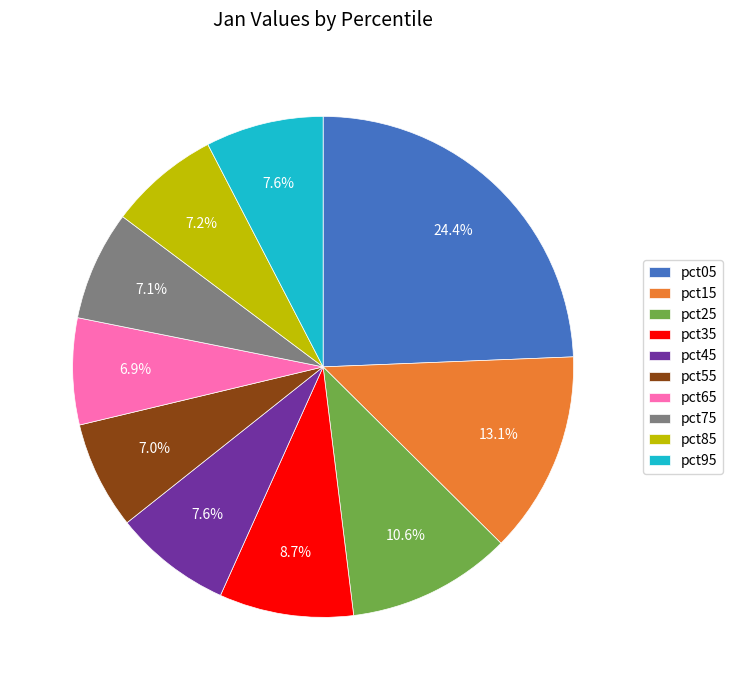

What percentage do pct45 and pct15 together represent?

20.7%